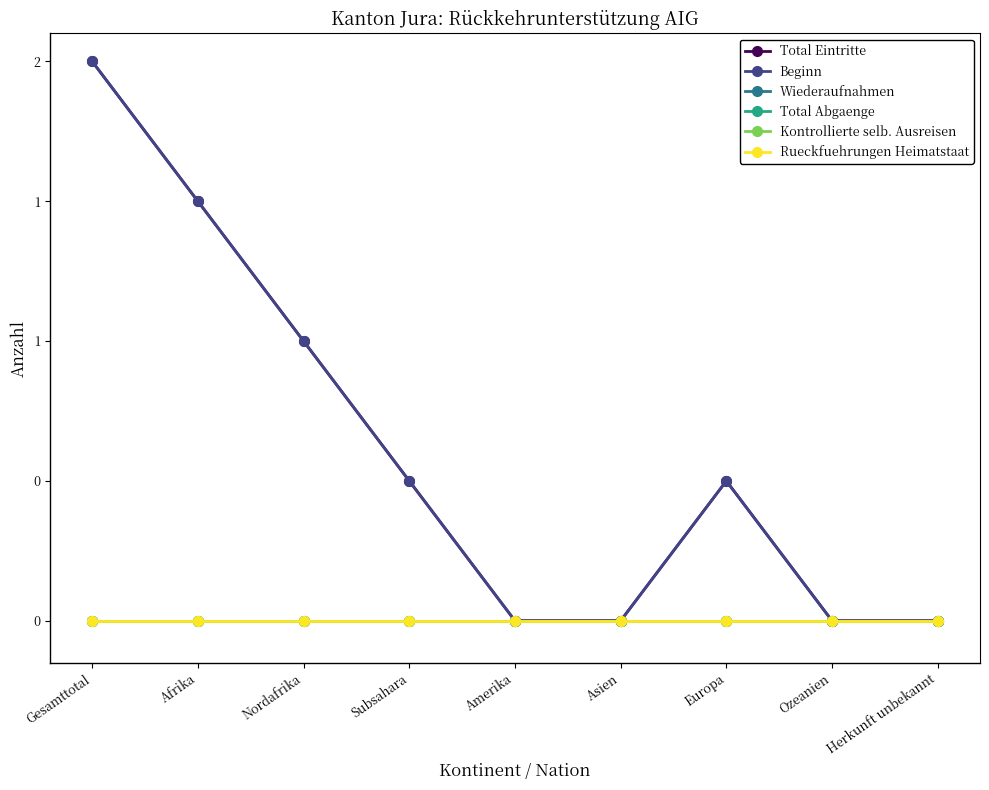

Between Ozeanien and Subsahara, which is larger?

Subsahara